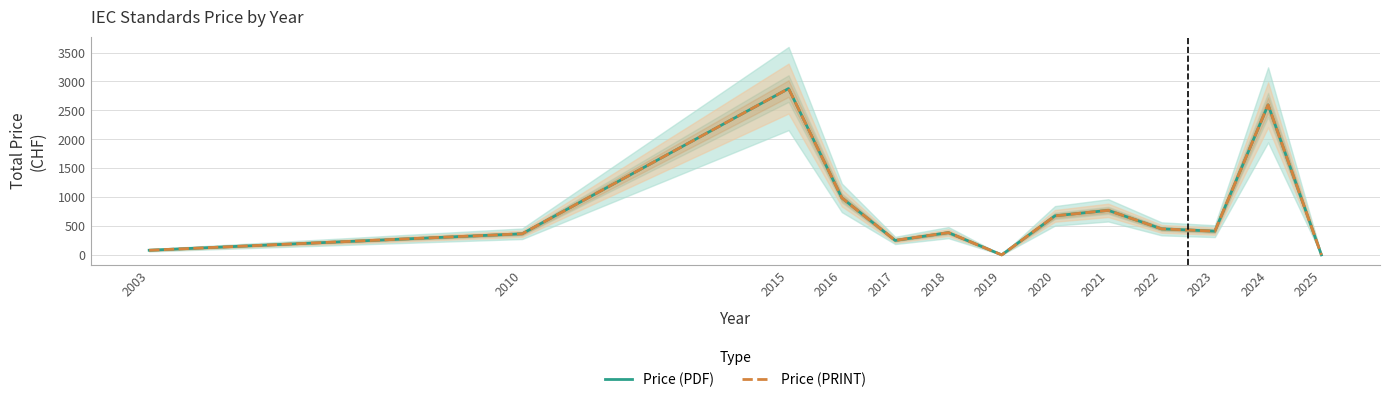

Where is Price (PDF) nearest to the value 1438?

2016